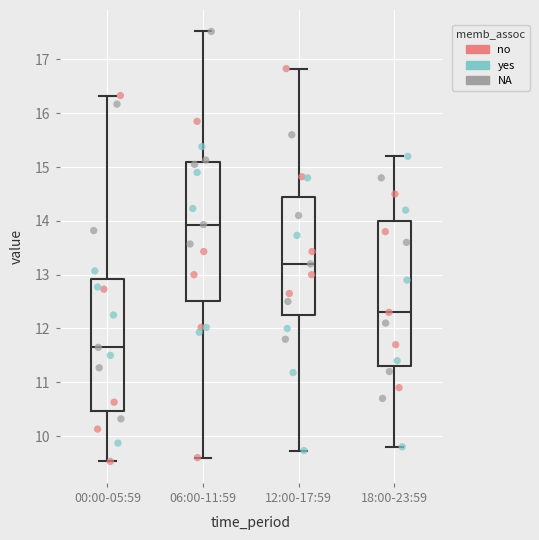

Reading left to right, transcribe this box plot: for each box, give where its median line is, the range the box spans, and where its two whiskers end, as read against the y-axis. The values are not printed on the chart, so give them approximately, as read against the axis.

00:00-05:59: median 11.7, box 10.5 to 12.9, whiskers 9.5 to 16.3
06:00-11:59: median 13.9, box 12.5 to 15.1, whiskers 9.6 to 17.5
12:00-17:59: median 13.2, box 12.3 to 14.5, whiskers 9.7 to 16.8
18:00-23:59: median 12.3, box 11.3 to 14.0, whiskers 9.8 to 15.2